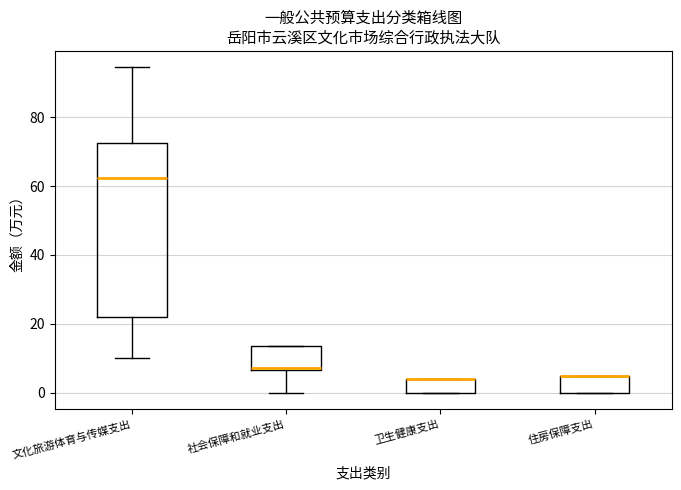

Where is the upper edge of the box for 住房保障支出 on the y-axis? The values are not printed on the chart, so give them approximately, as read against the axis.

4